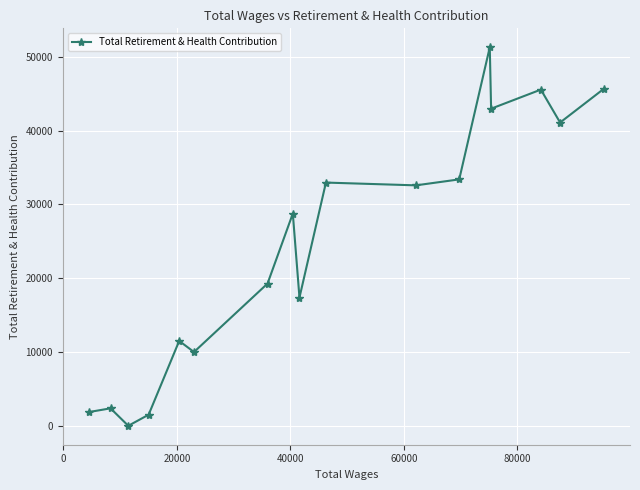

What is the difference between the second highest and minimum values?

45717